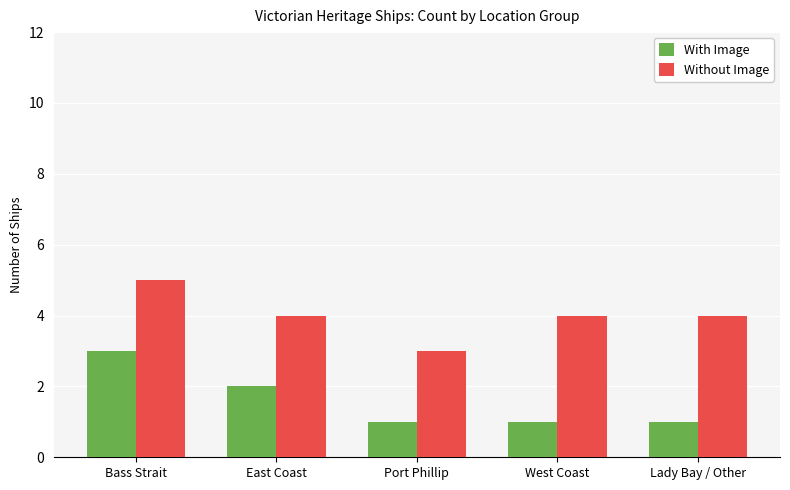

What is the minimum value shown in the chart?

1